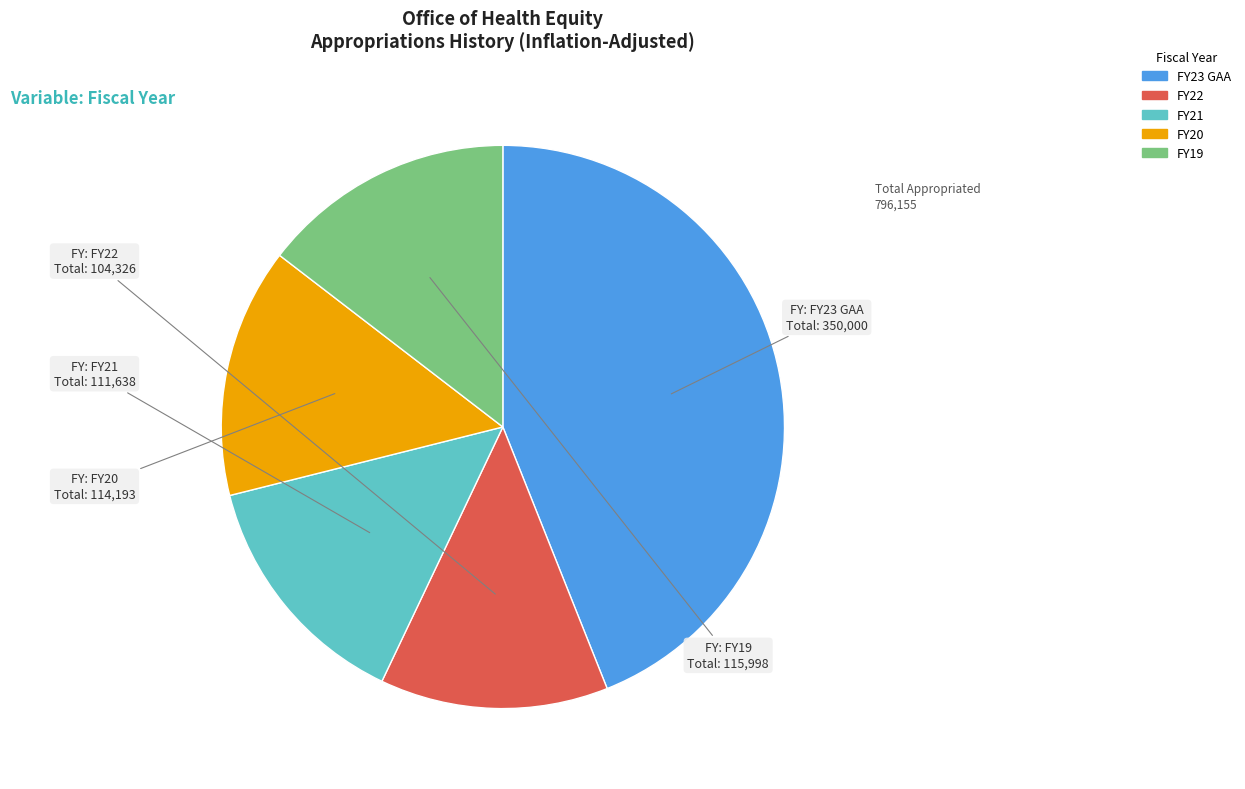

Which slice is the smallest?

FY22